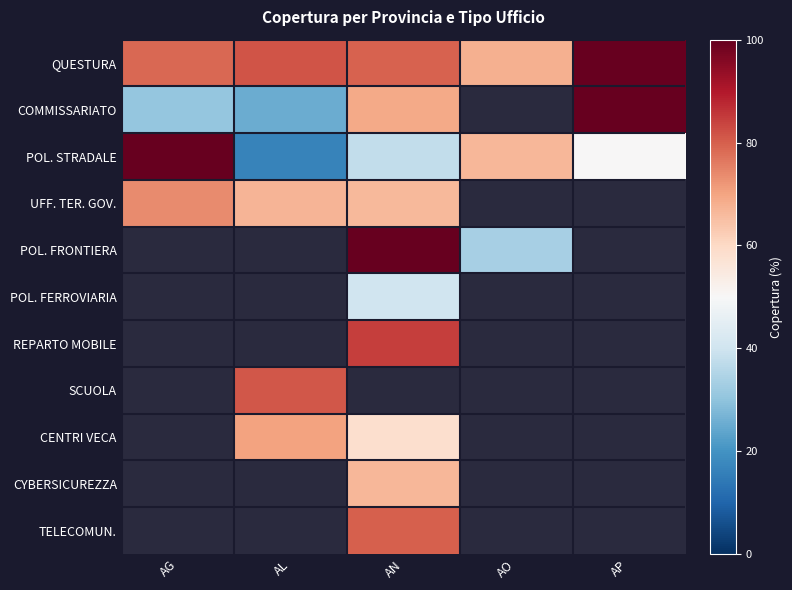

The QUESTURA series shows 26.8 at AN. True or false?

False